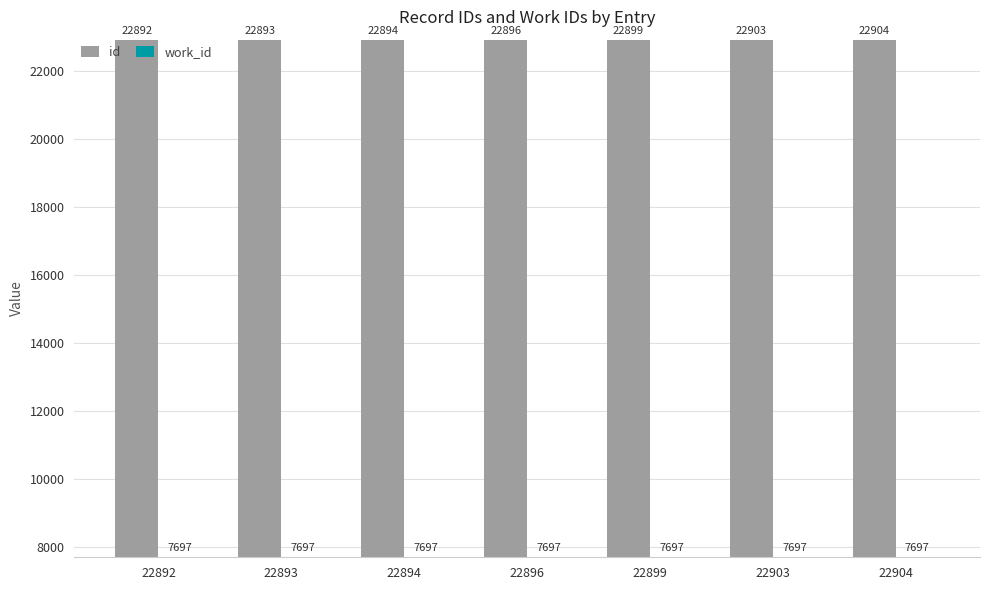

What is the sum of all work_id values?

53879